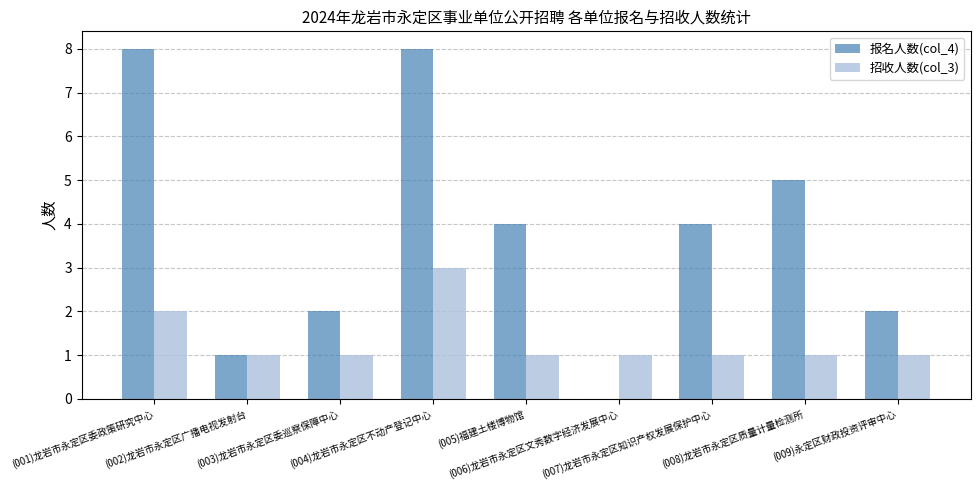

Which series has the largest total across all categories?

报名人数(col_4)